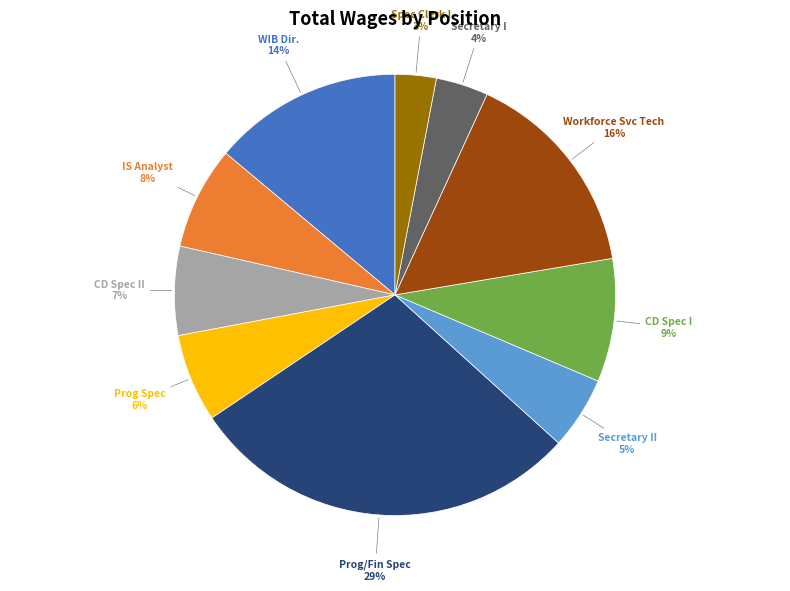

To the nearest percent, what is the difference between the largest and smallest slice percentages?

26%